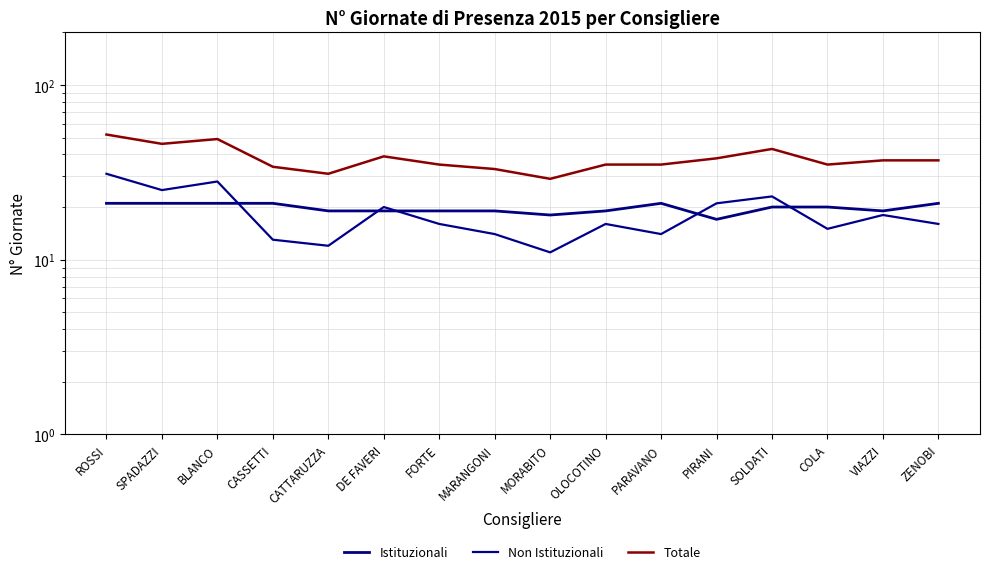

How many categories are shown in the chart?

16